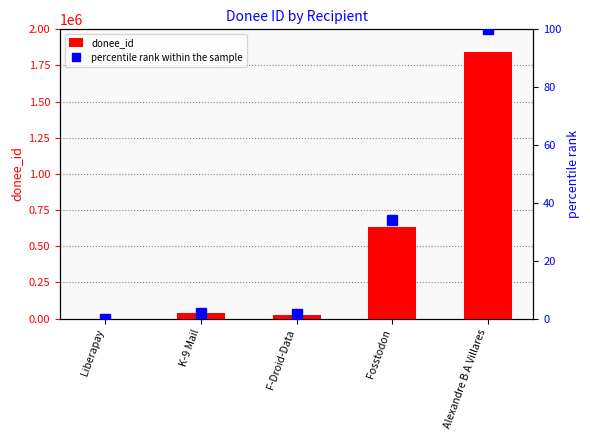

What is the label of the 4th bar from the left?

Fosstodon